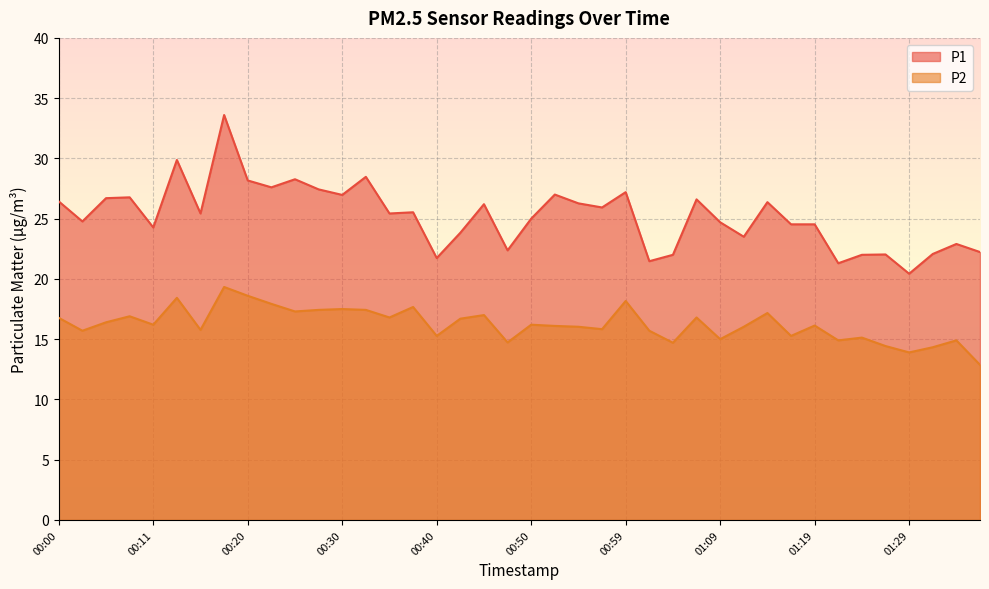

At how many categories does at least one series exceed 24?

27